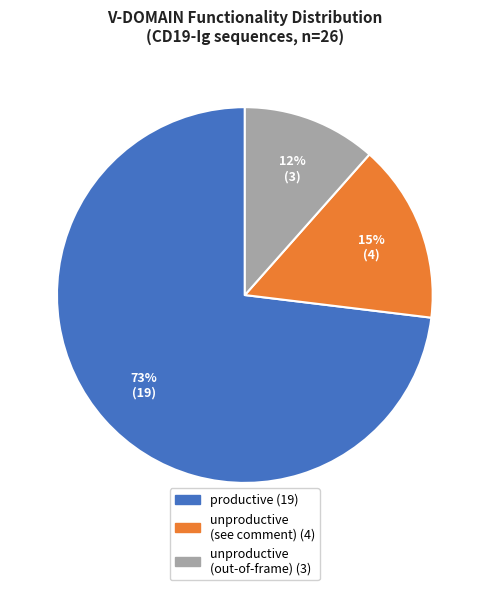

Is there any slice that represents more than half of the pie?

Yes